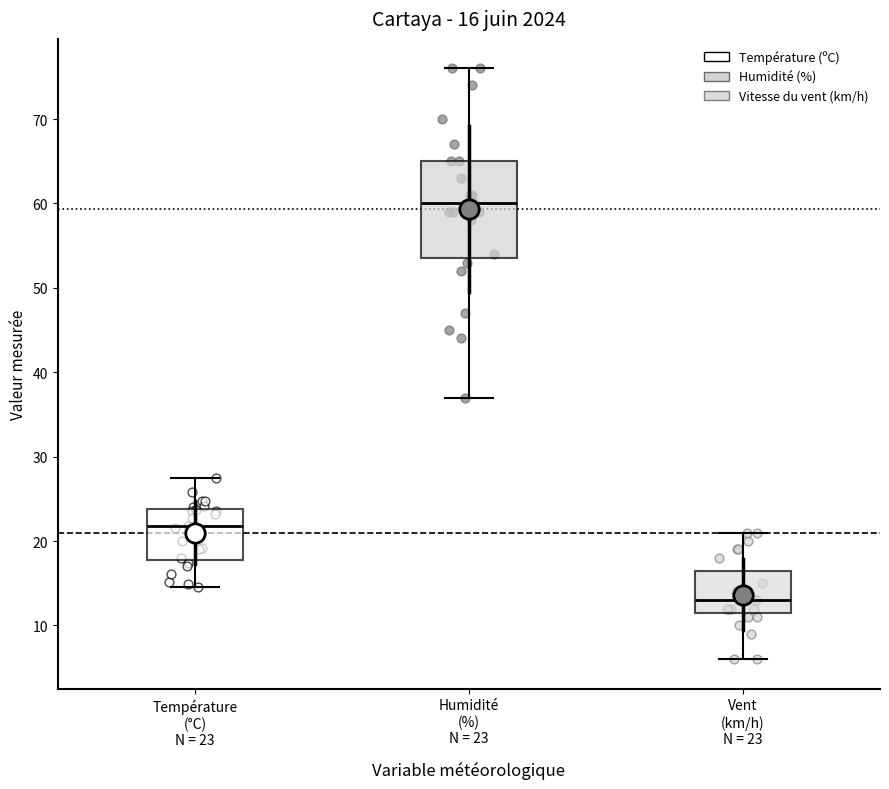

Comparing the boxes themselves (not the whiskers), which one is the tallest?

Humidité (%) N = 23